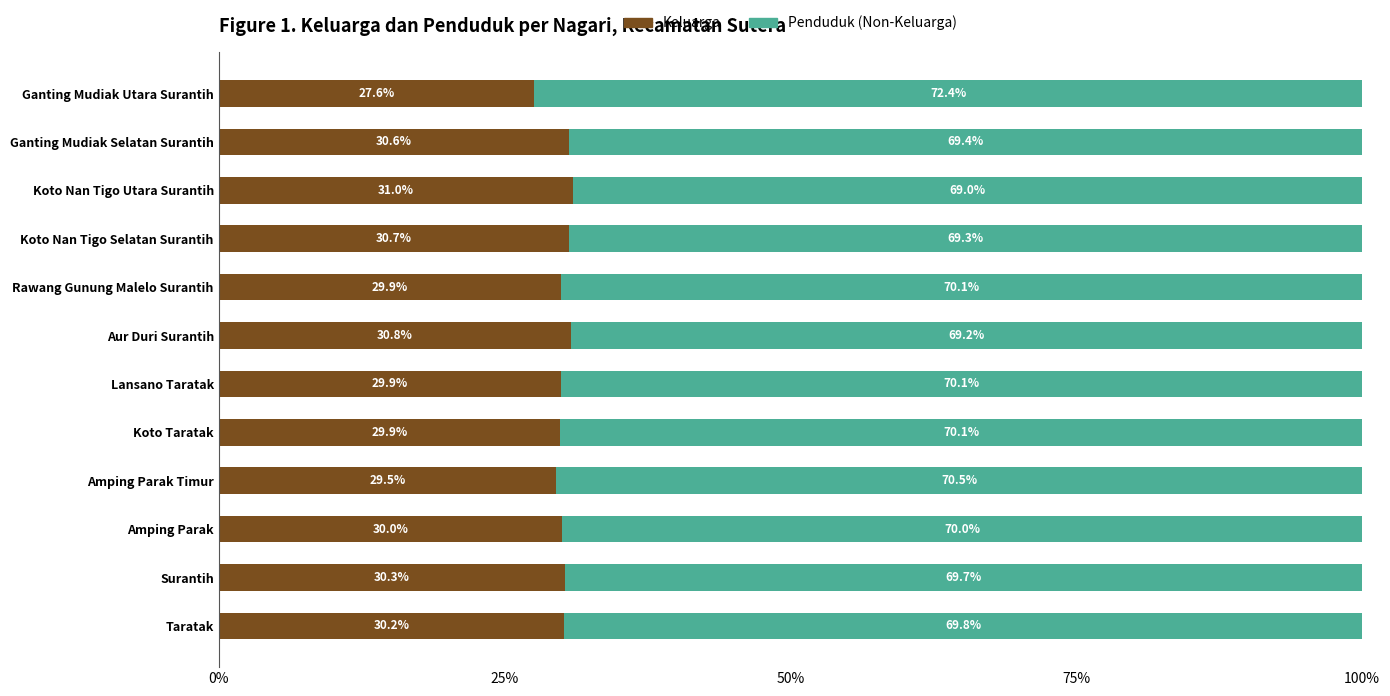

What is the highest value of the Keluarga series?

31.0